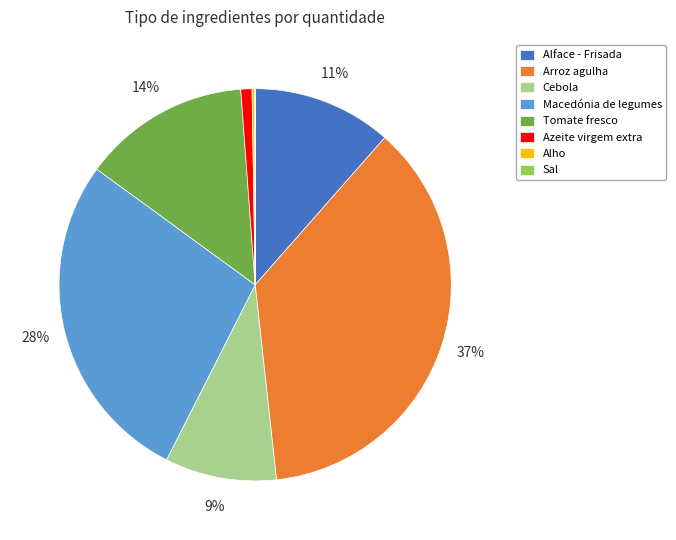

To the nearest percent, what portion does Arroz agulha represent?

37%